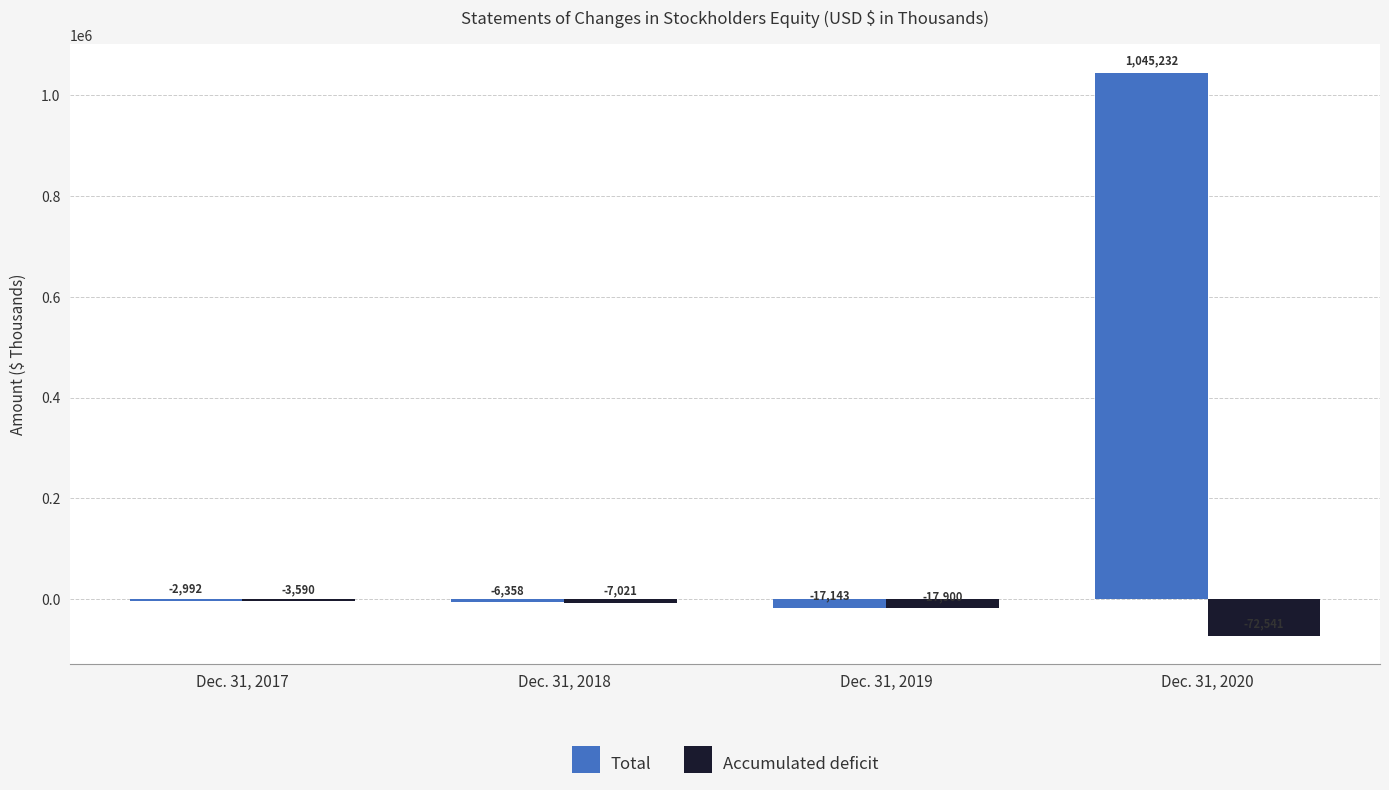

How many data points in Accumulated deficit are above -7021?

1